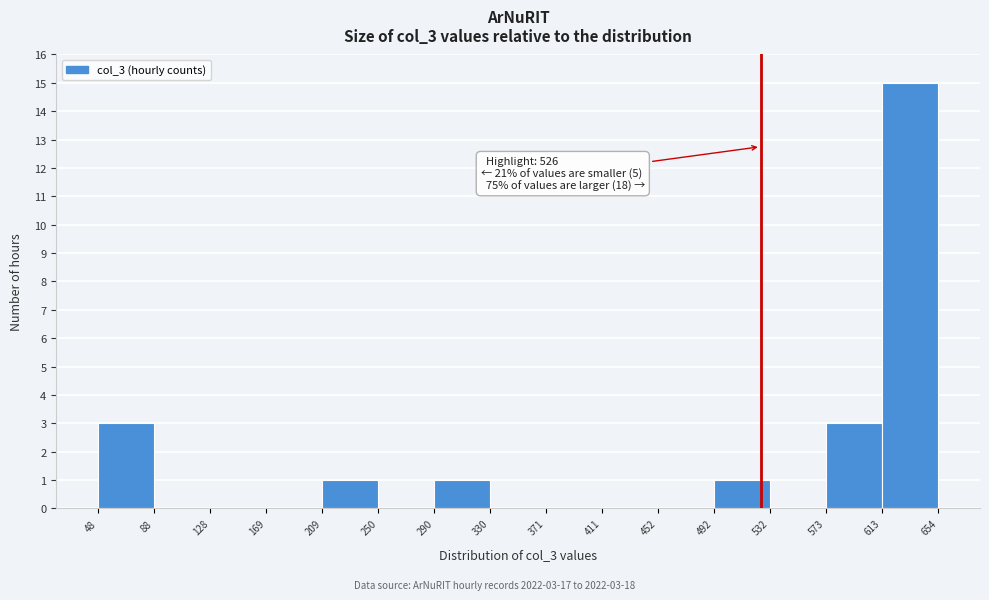

Over which range of the x-axis is the bar tallest?

613 to 654